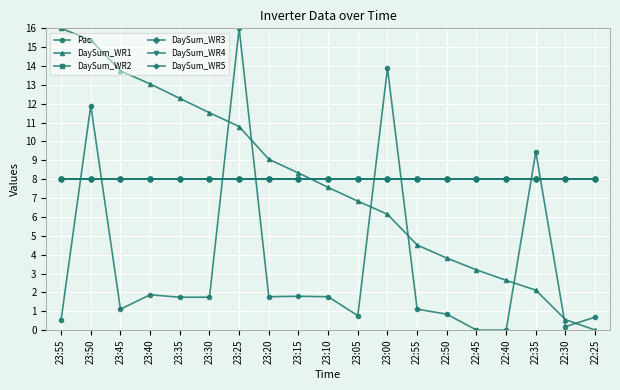

Does the chart have visible grid lines?

Yes